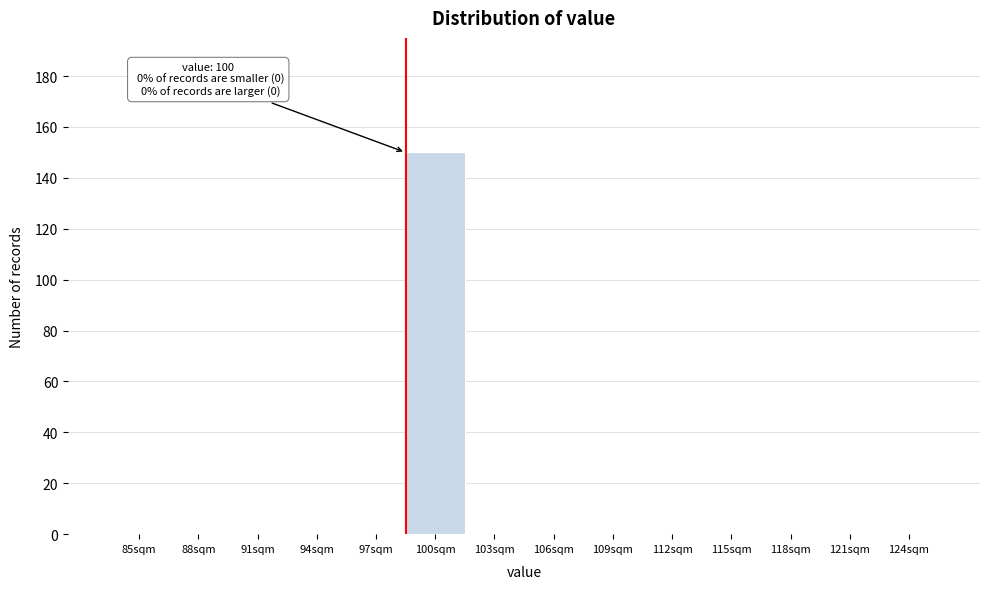

Reading left to right, what are all the values shown in this chart?

85sqm=0	88sqm=0	91sqm=0	94sqm=0	97sqm=0	100sqm=150	103sqm=0	106sqm=0	109sqm=0	112sqm=0	115sqm=0	118sqm=0	121sqm=0	124sqm=0